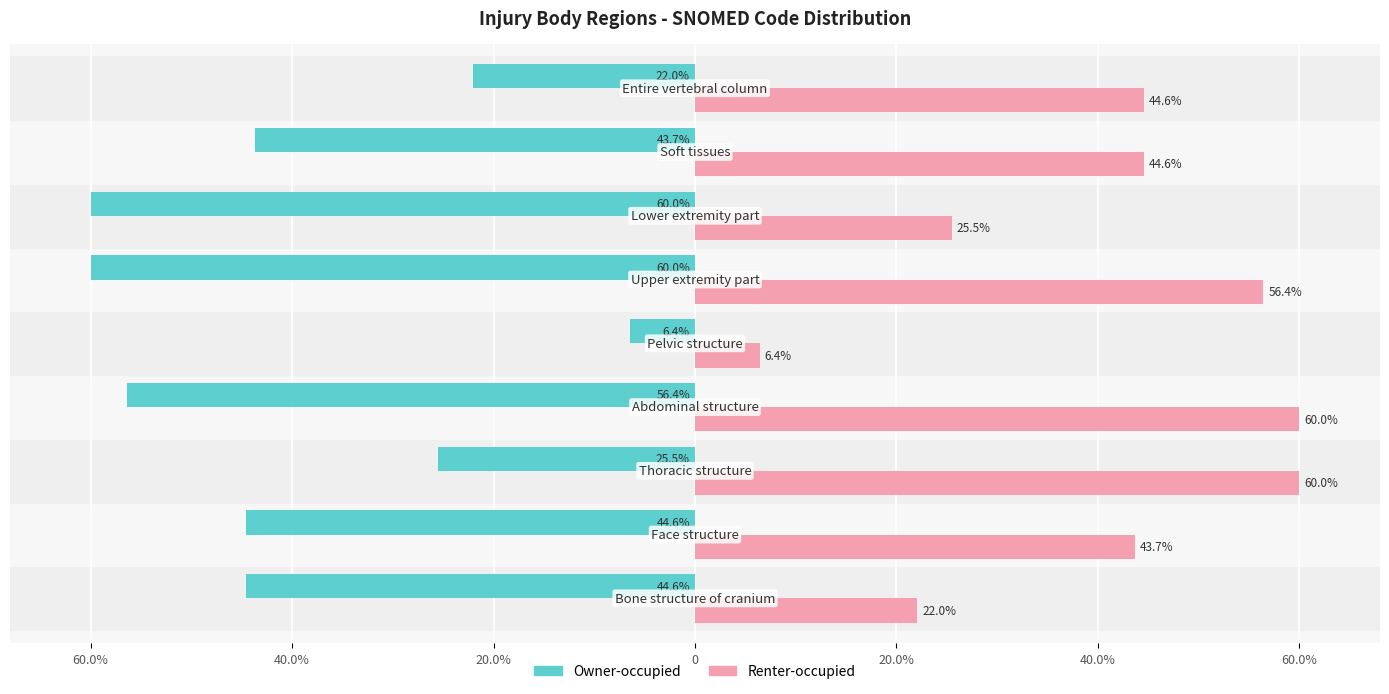

What are all the series names shown in the legend?

Owner-occupied, Renter-occupied